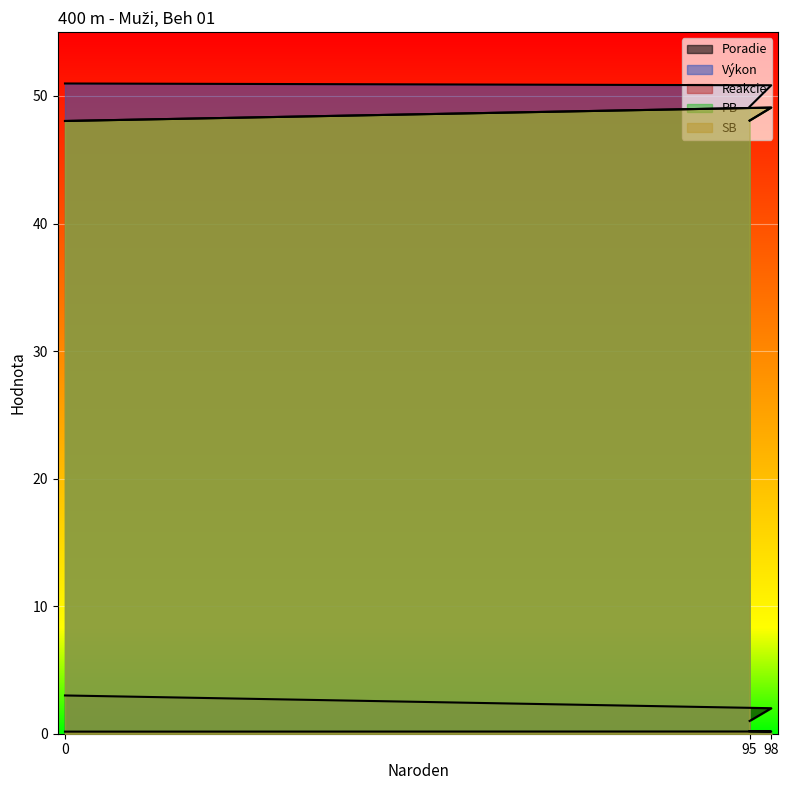

At which category is the sum across all series the highest?

98